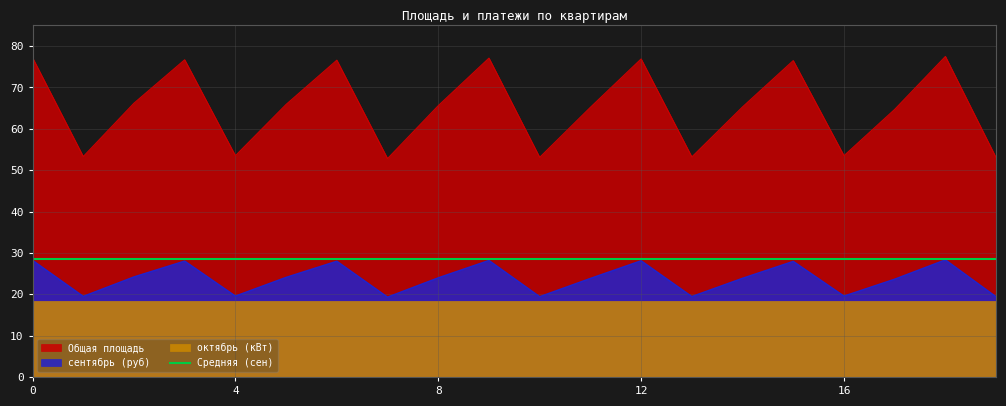

Is the value of сентябрь (руб) at 12 greater than the value of Общая площадь at 8?

No